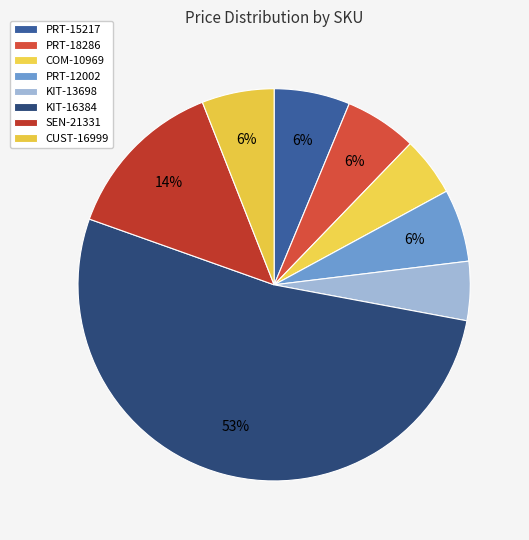

What percentage is the PRT-12002 slice, to the nearest percent?

6%